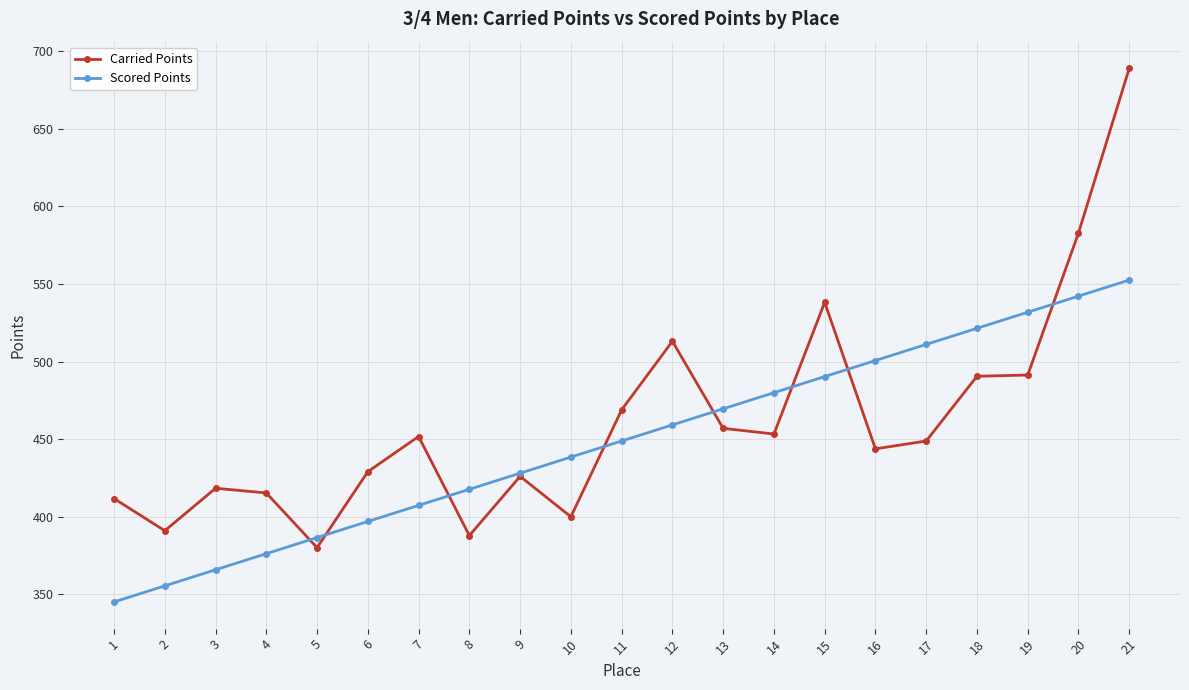

After their last crossing, which series has the higher values: Scored Points or Carried Points?

Carried Points